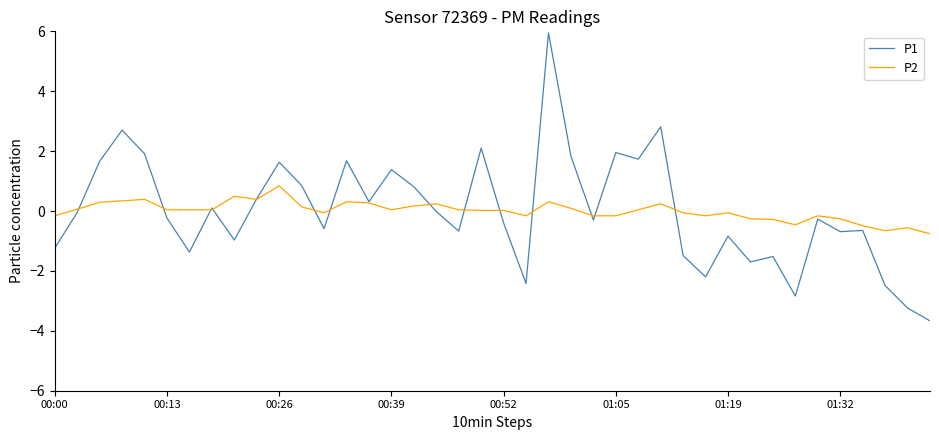

What is the maximum value shown in the chart?

6.0